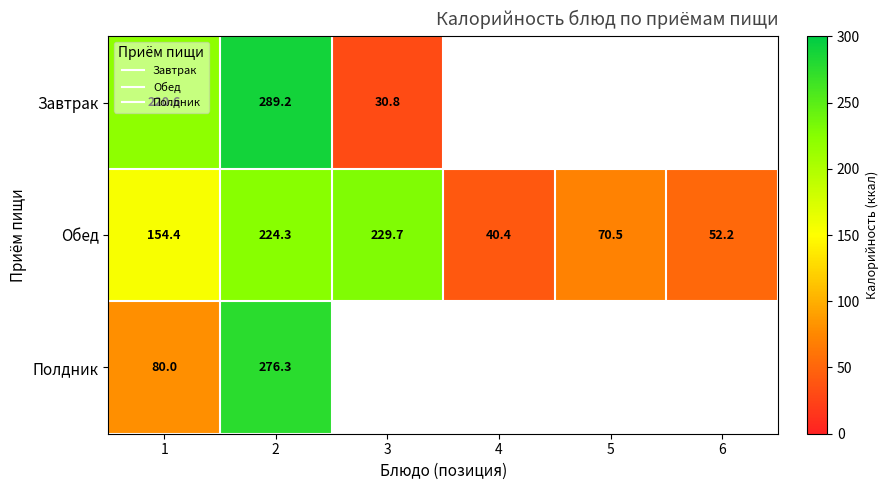

Rank the series at 1 from highest to lowest value.

Завтрак, Обед, Полдник